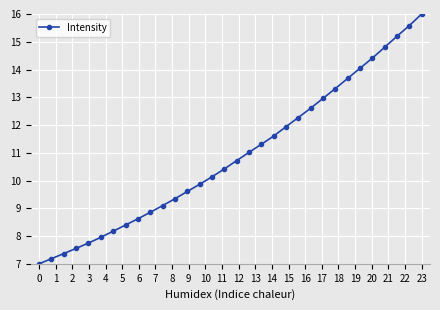

Reading right to left, extract all data points from this chart.

16.0	15.6	15.2	14.8	14.4	14.0	13.7	13.3	13.0	12.6	12.3	11.9	11.6	11.3	11.0	10.7	10.4	10.1	9.9	9.6	9.3	9.1	8.9	8.6	8.4	8.2	8.0	7.7	7.6	7.4	7.2	7.0